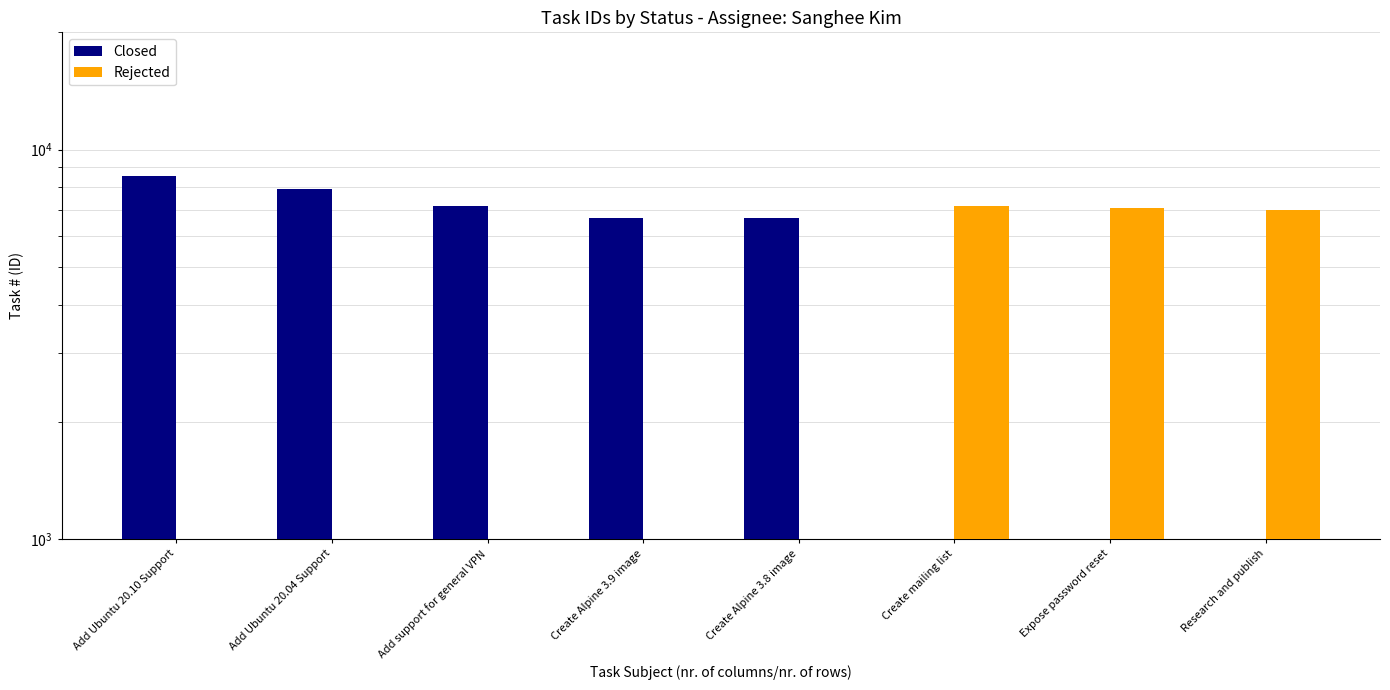

What is the spread (max minus min) of values at Add support for general VPN?

7186